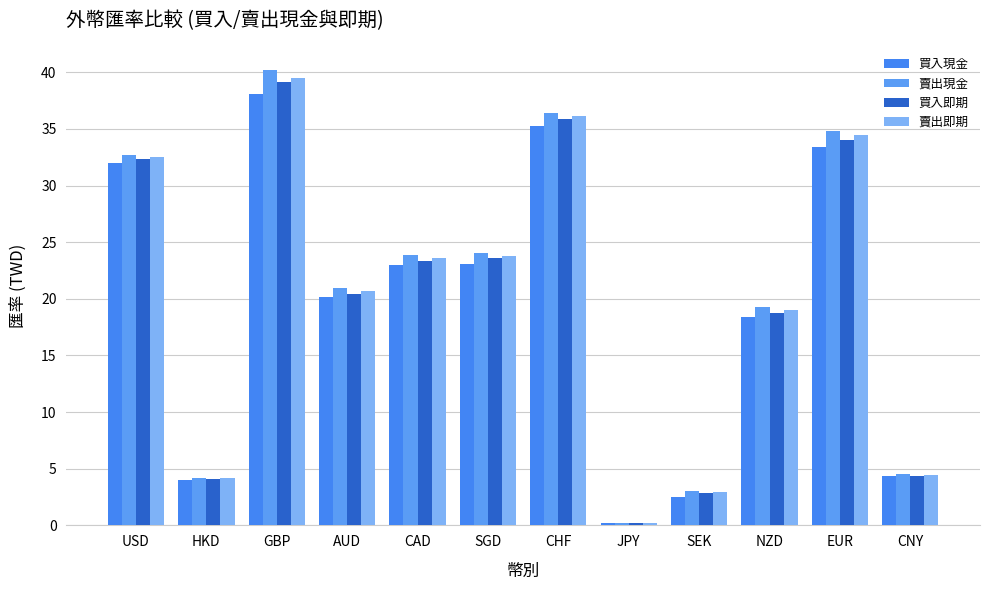

How many values in the 買入即期 series exceed 23?

6